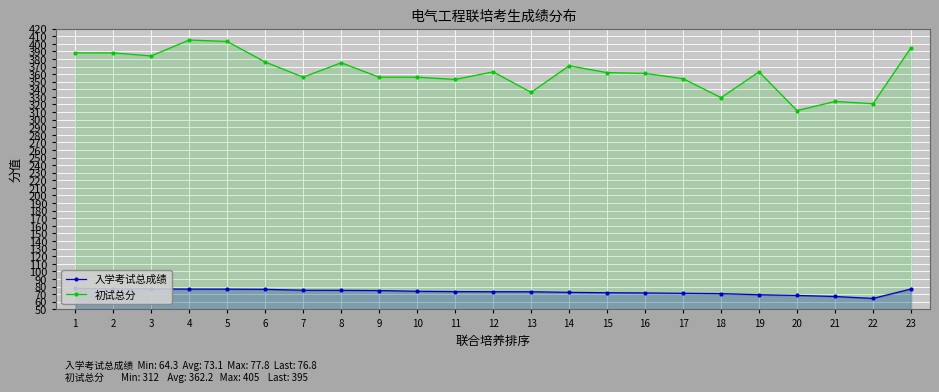

Which series has the largest range (max minus min)?

初试总分